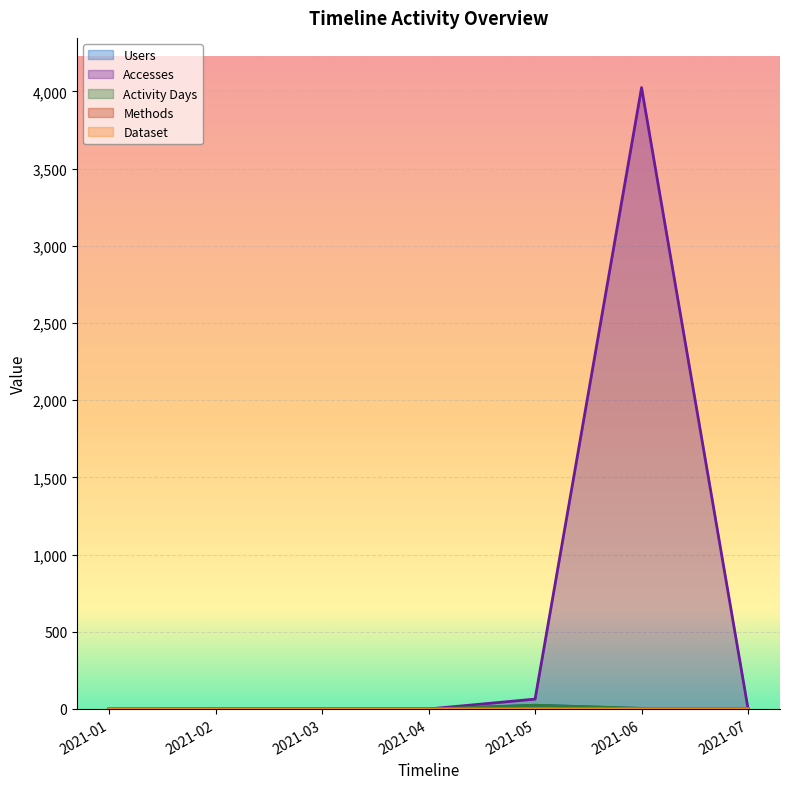

What are all the series names shown in the legend?

Users, Accesses, Activity Days, Methods, Dataset